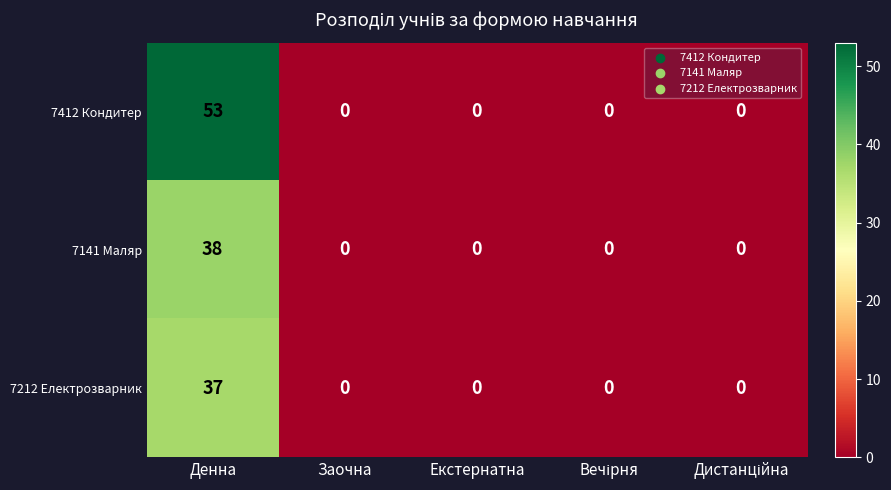

Which series has the largest total across all categories?

7412 Кондитер